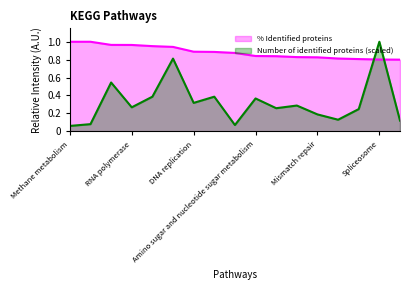

How many lines are shown in the chart?

2